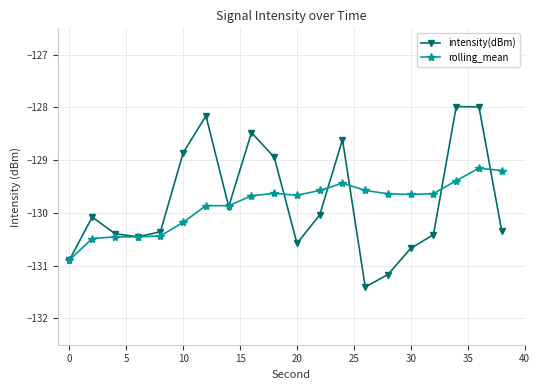

What is the value of the intensity(dBm) point at the 19th from the left?

-128.0